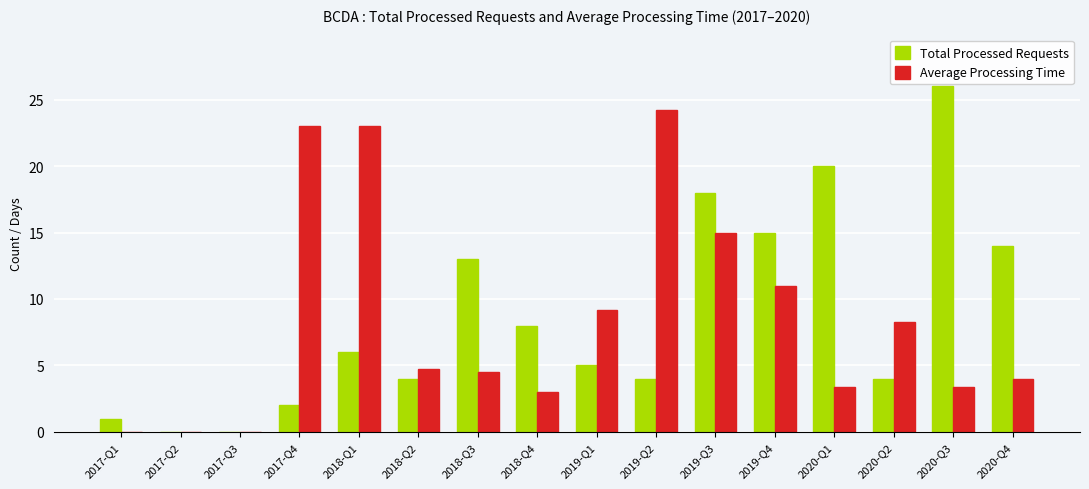

The value of Total Processed Requests at 2018-Q4 is 12.6. True or false?

False